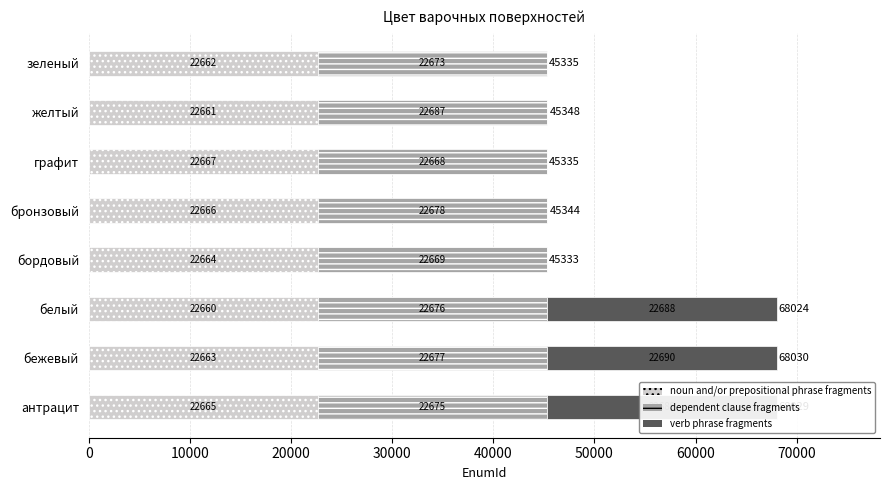

At which category is the sum across all series the highest?

бежевый